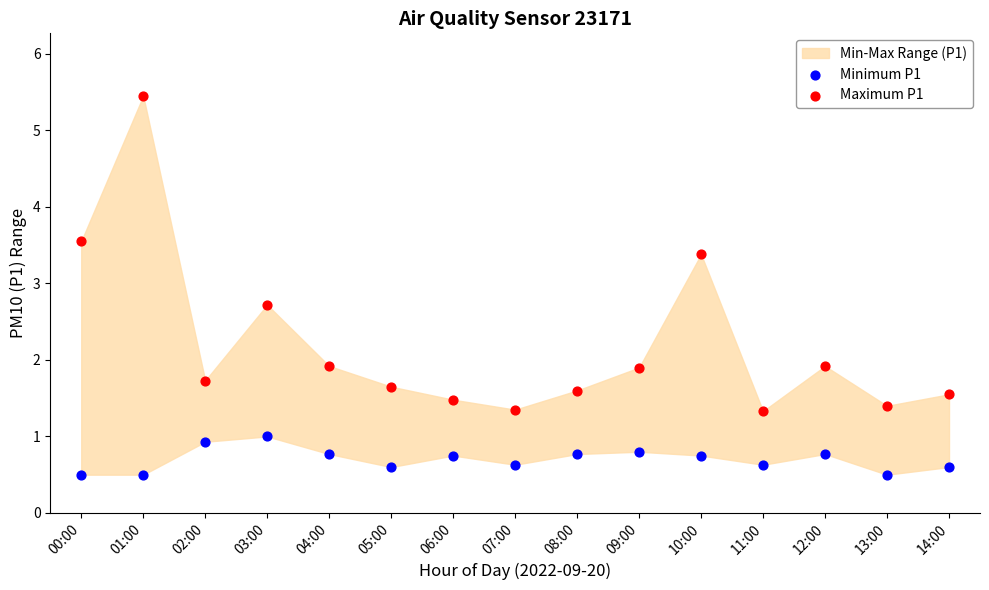

Which series has the widest spread of Y values?

Maximum P1